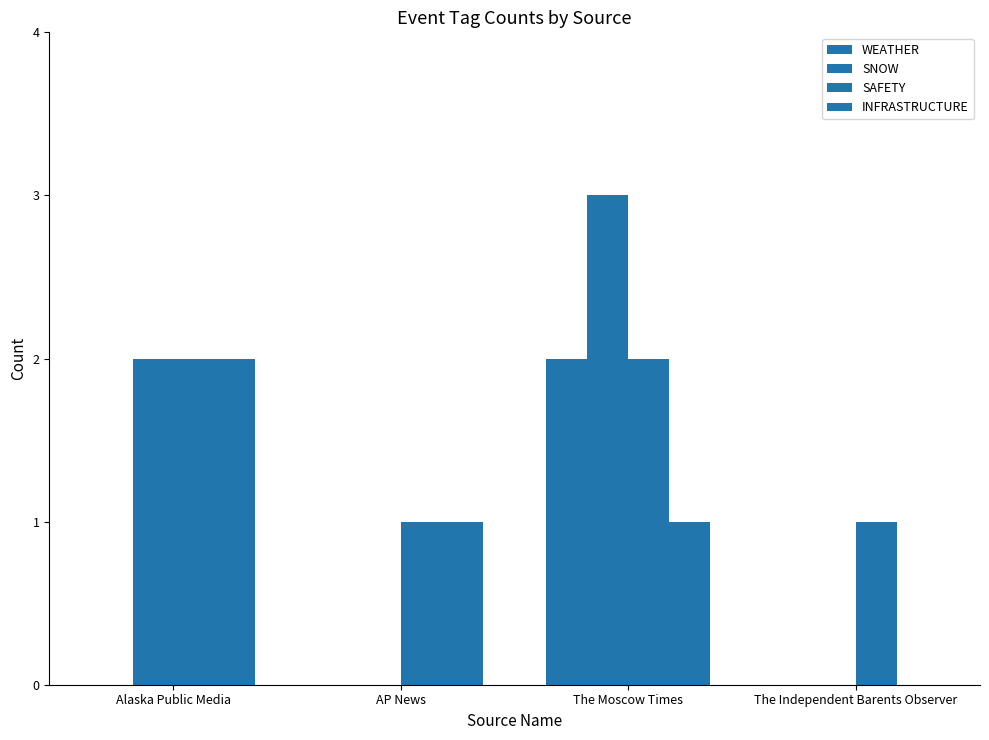

List the series in order of their overall mean, lowest first.

WEATHER, INFRASTRUCTURE, SNOW, SAFETY